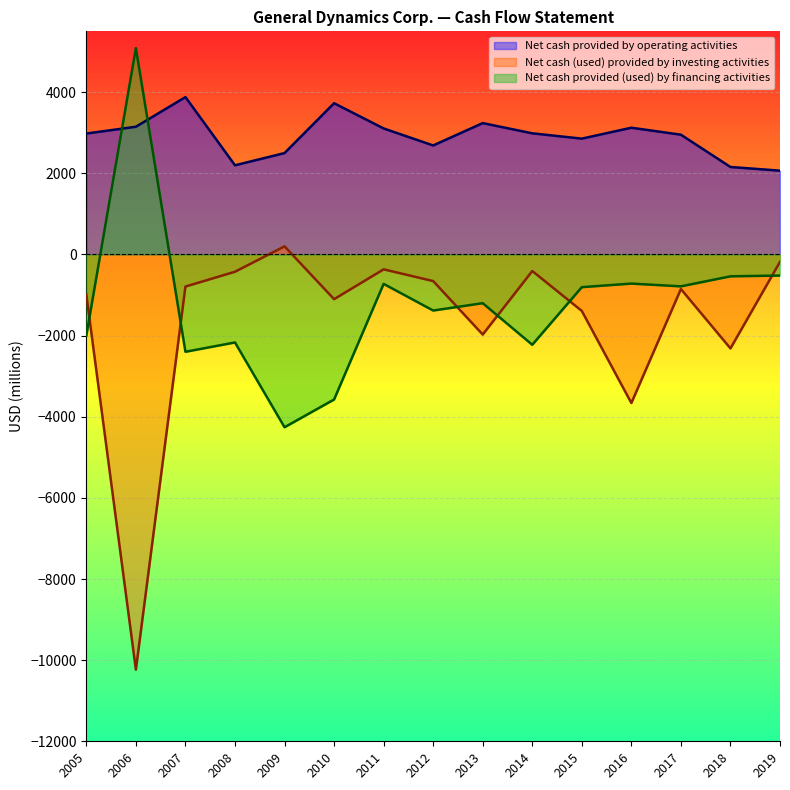

Where is Net cash provided by operating activities nearest to the value 2972?

2005